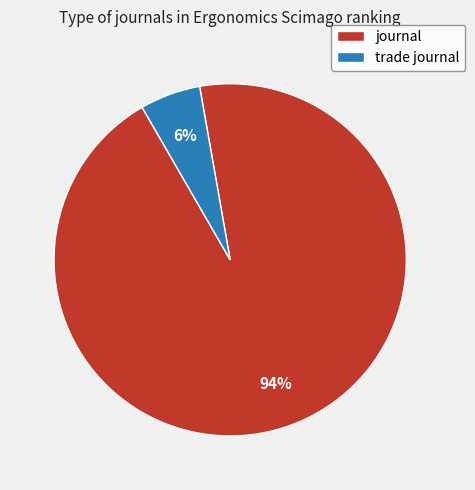

To the nearest percent, what is the average slice percentage?

50%